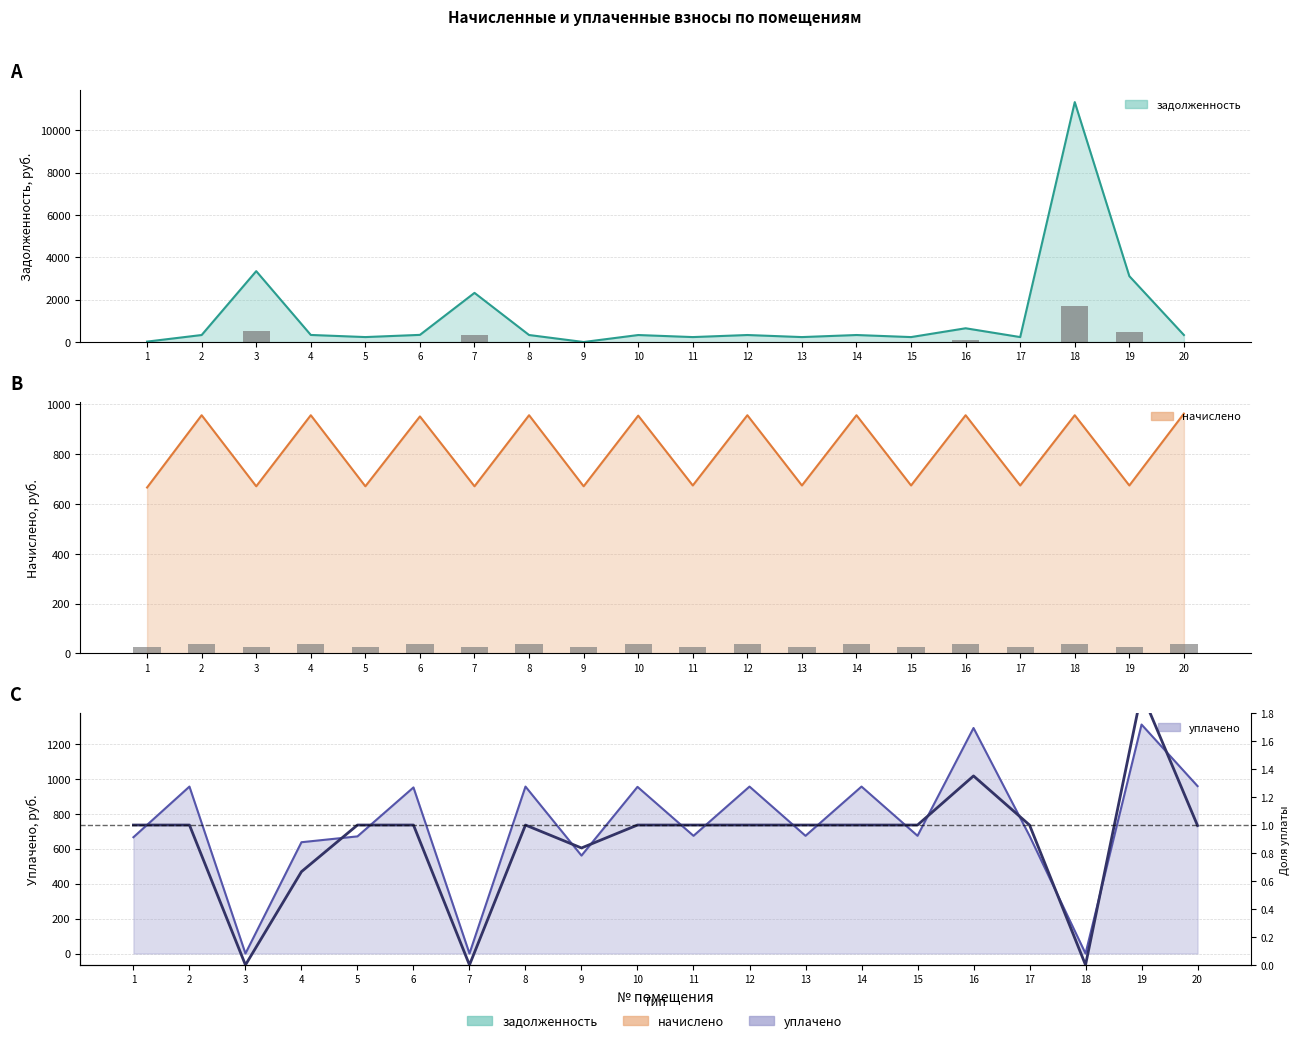

At which category does the chart reach its minimum across all series?

3